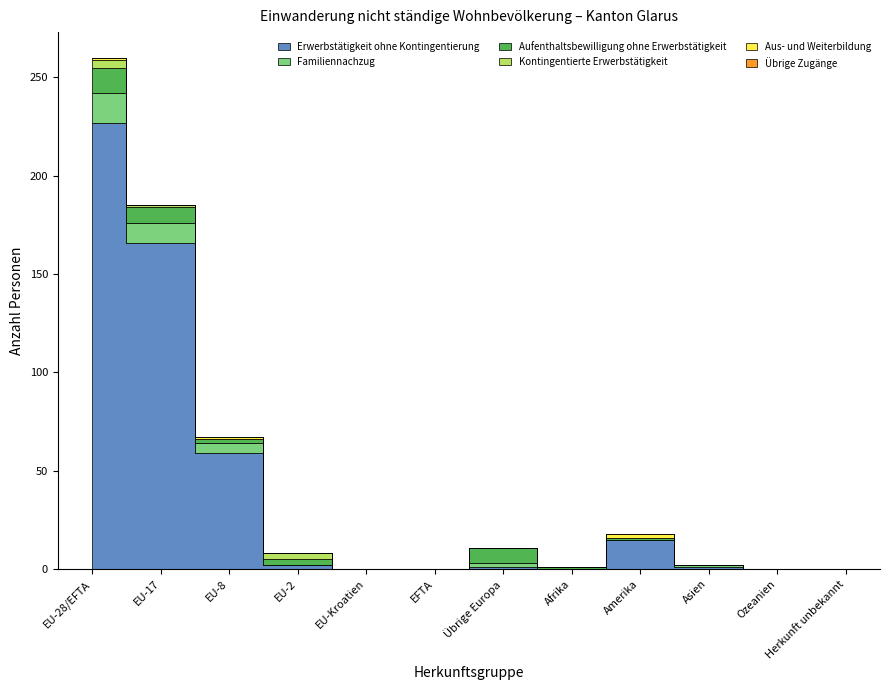

Reading left to right, what are all the values shown in this chart?

Erwerbstätigkeit ohne Kontingentierung: 227	166	59	2	0	0	1	0	15	1	0	0
Familiennachzug: 15	10	5	0	0	0	2	0	0	1	0	0
Aufenthaltsbewilligung ohne Erwerbstätigkeit: 13	8	2	3	0	0	8	1	1	0	0	0
Kontingentierte Erwerbstätigkeit: 4	1	0	3	0	0	0	0	0	0	0	0
Aus- und Weiterbildung: 1	0	1	0	0	0	0	0	2	0	0	0
Übrige Zugänge: 0	0	0	0	0	0	0	0	0	0	0	0